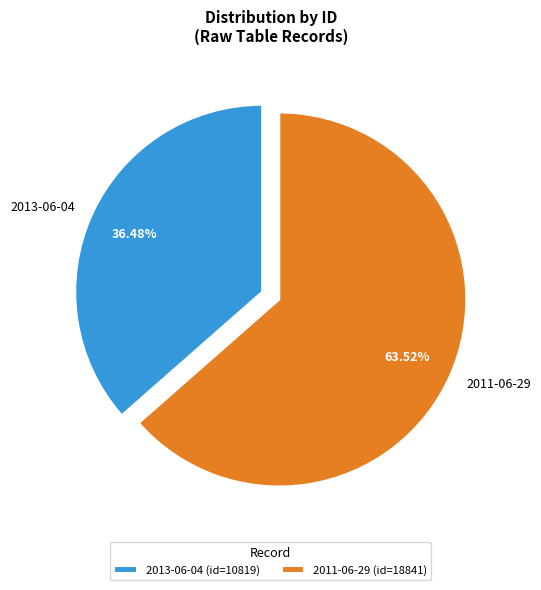

Do 2011-06-29 and 2013-06-04 together represent more than half of the pie?

Yes